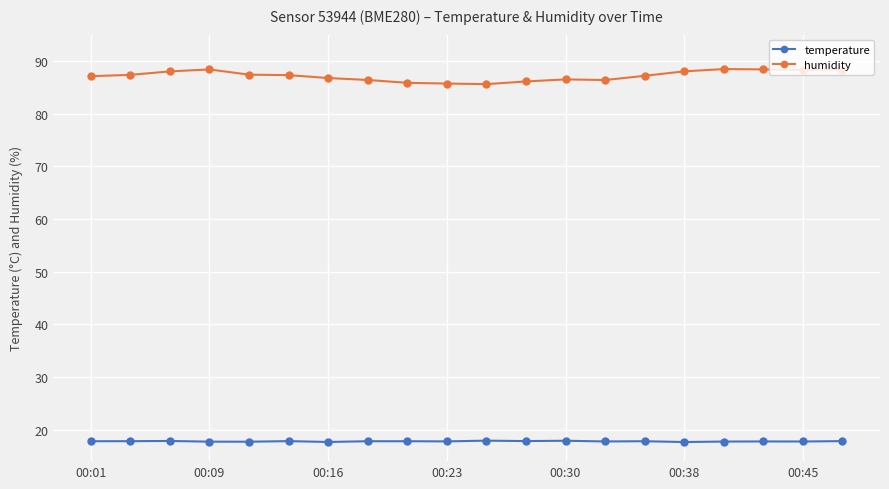

What is the maximum value shown in the chart?

88.5